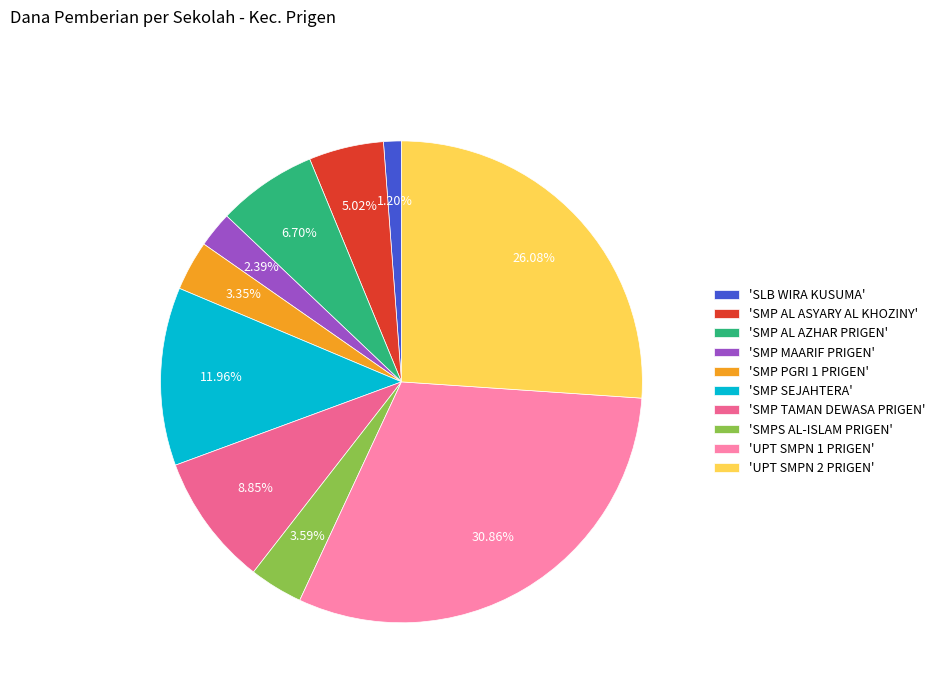

Count the number of slices in the pie.

10